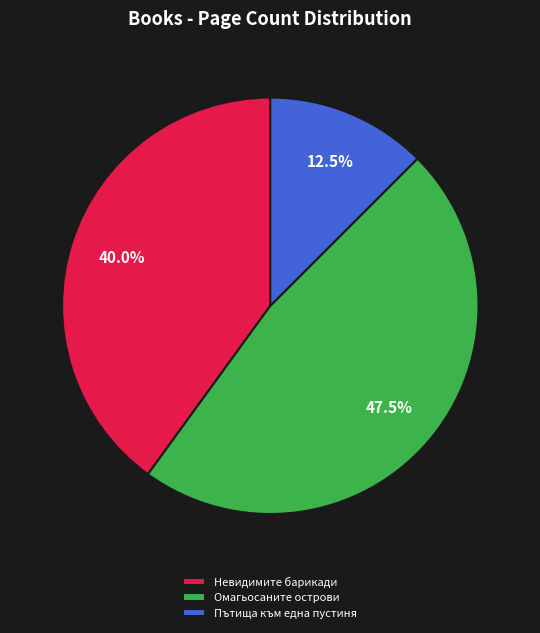

Is there a majority slice in this chart?

No